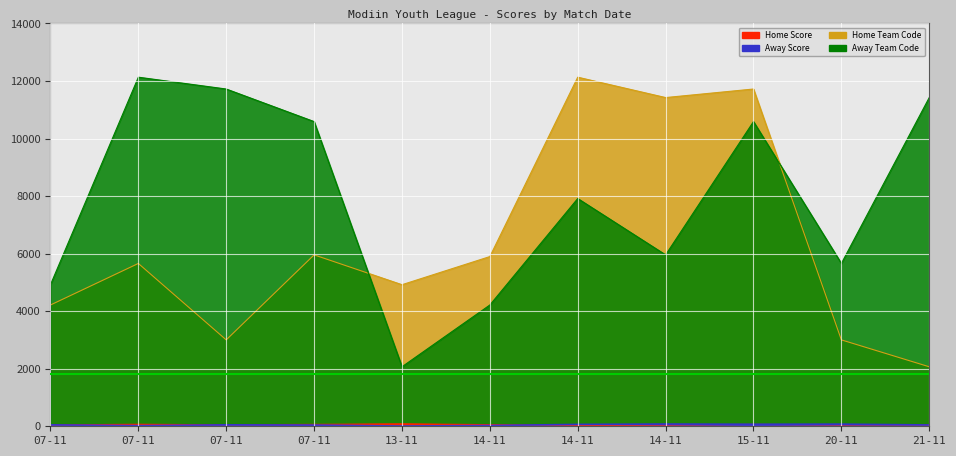

What are all the series names shown in the legend?

Home Score, Away Score, Home Team Code, Away Team Code